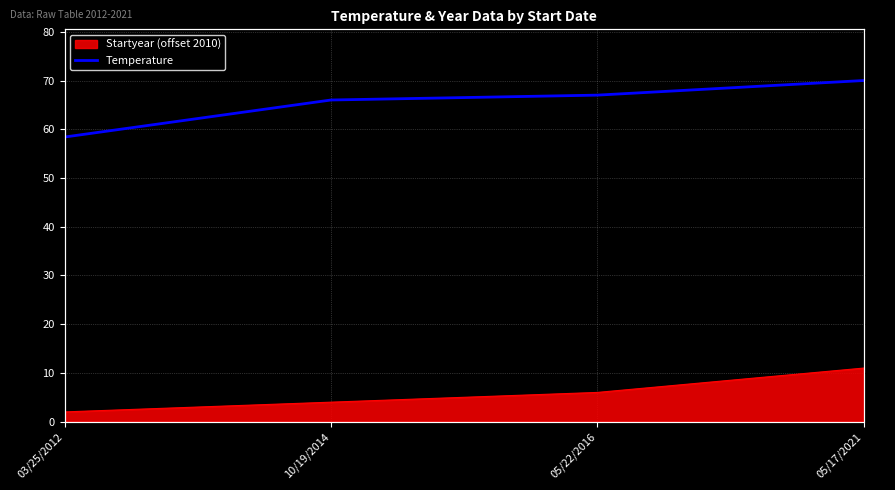

What is the label of the 1st point from the right?

05/17/2021